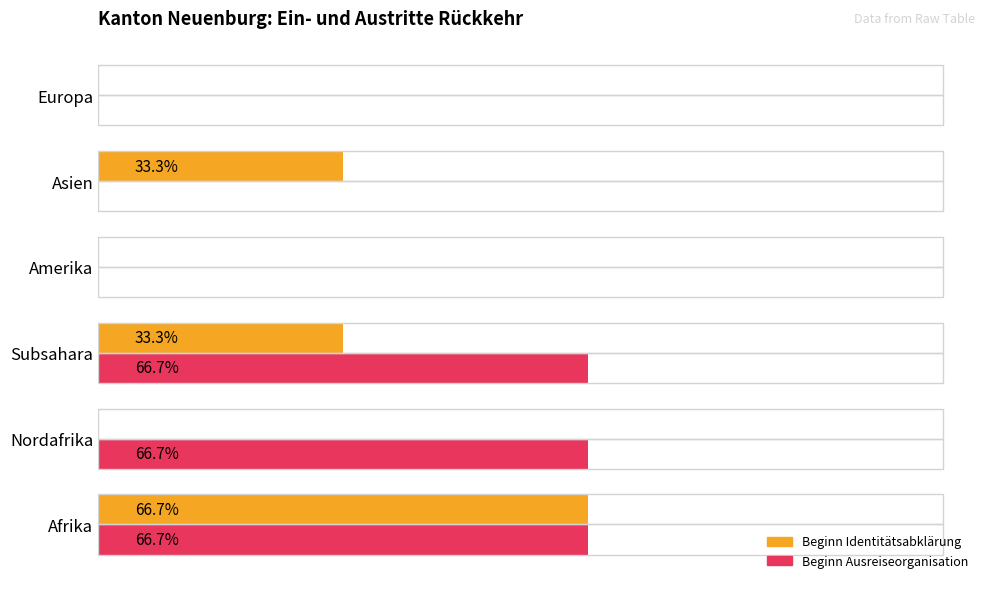

At which category is the sum across all series the highest?

Afrika